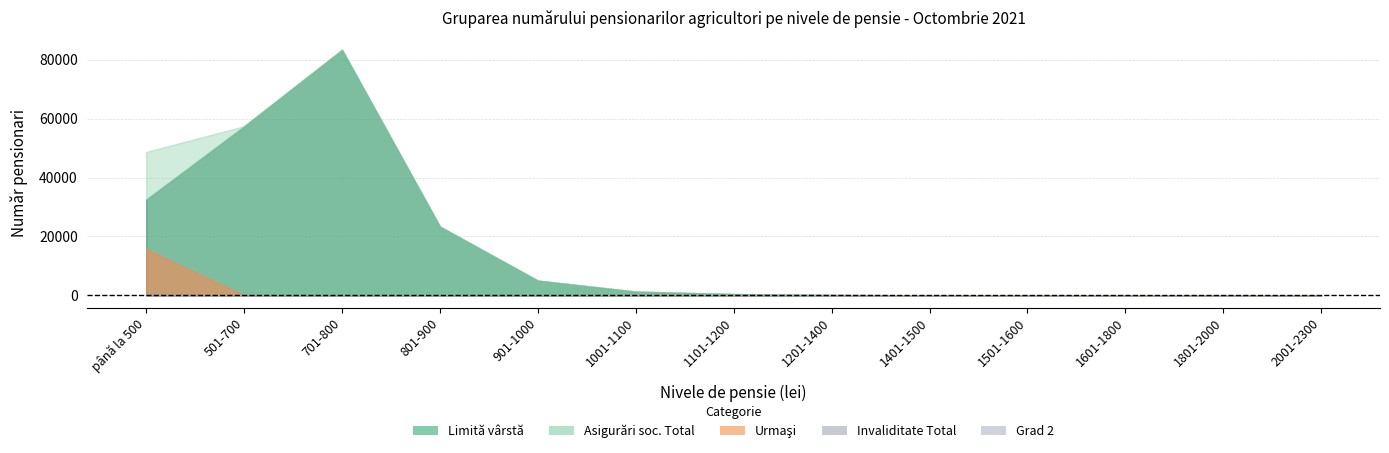

True or false: Invaliditate Total and Grad 2 intersect in this chart.

False